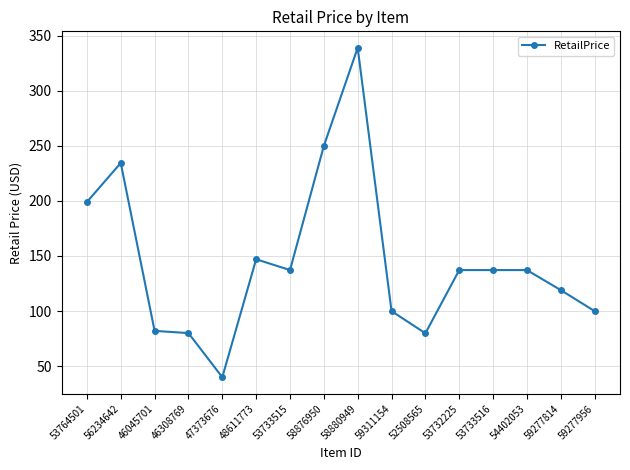

What is the maximum value shown in the chart?

339.0